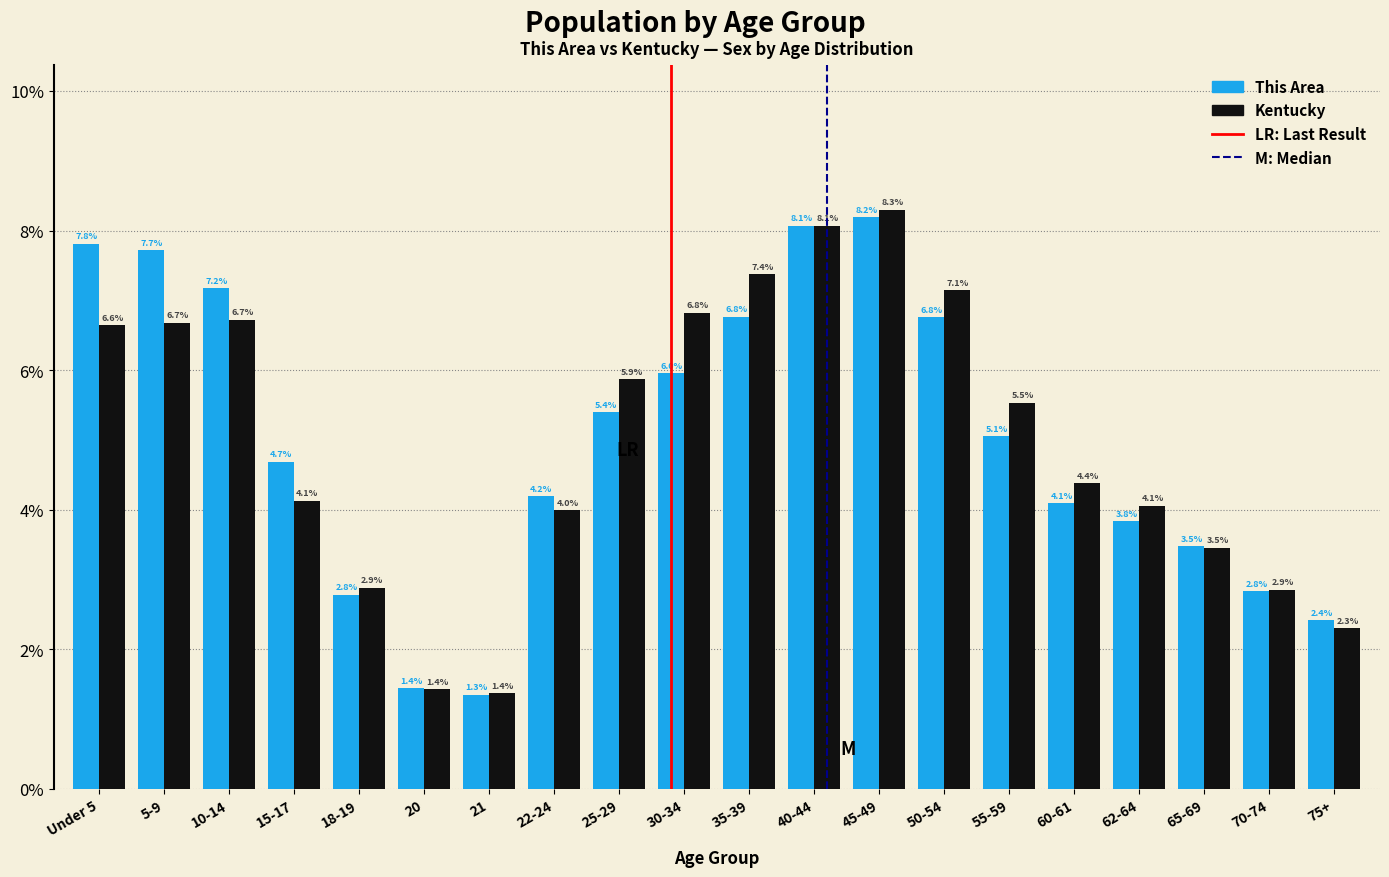

Reading right to left, what are all the values shown in this chart?

This Area: 75+=2.4	70-74=2.8	65-69=3.5	62-64=3.8	60-61=4.1	55-59=5.1	50-54=6.8	45-49=8.2	40-44=8.1	35-39=6.8	30-34=6.0	25-29=5.4	22-24=4.2	21=1.3	20=1.4	18-19=2.8	15-17=4.7	10-14=7.2	5-9=7.7	Under 5=7.8
Kentucky: 75+=2.3	70-74=2.9	65-69=3.5	62-64=4.1	60-61=4.4	55-59=5.5	50-54=7.1	45-49=8.3	40-44=8.1	35-39=7.4	30-34=6.8	25-29=5.9	22-24=4.0	21=1.4	20=1.4	18-19=2.9	15-17=4.1	10-14=6.7	5-9=6.7	Under 5=6.6